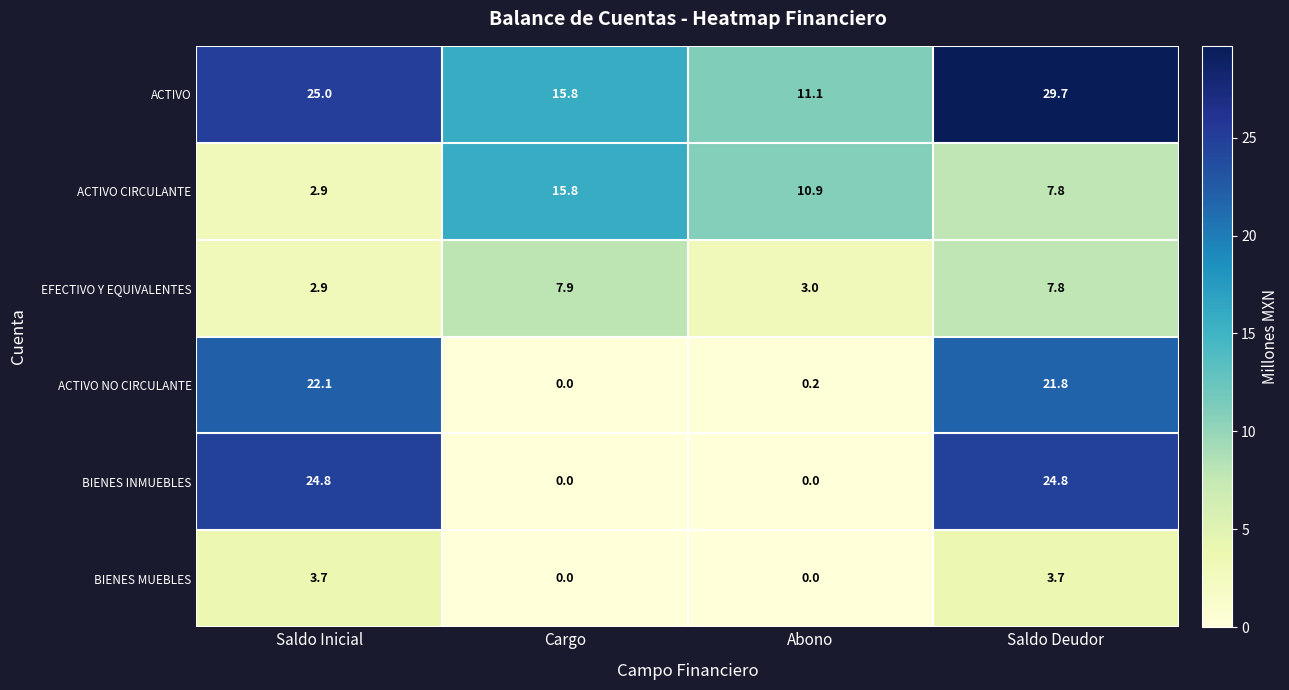

List the series in order of their peak value, lowest first.

BIENES MUEBLES, EFECTIVO Y EQUIVALENTES, ACTIVO CIRCULANTE, ACTIVO NO CIRCULANTE, BIENES INMUEBLES, ACTIVO